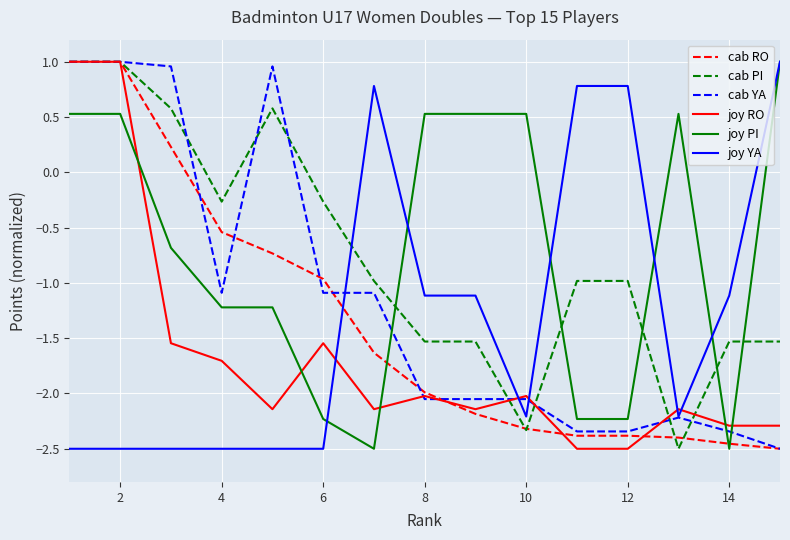

How many intersections are there between joy PI and cab YA?

3